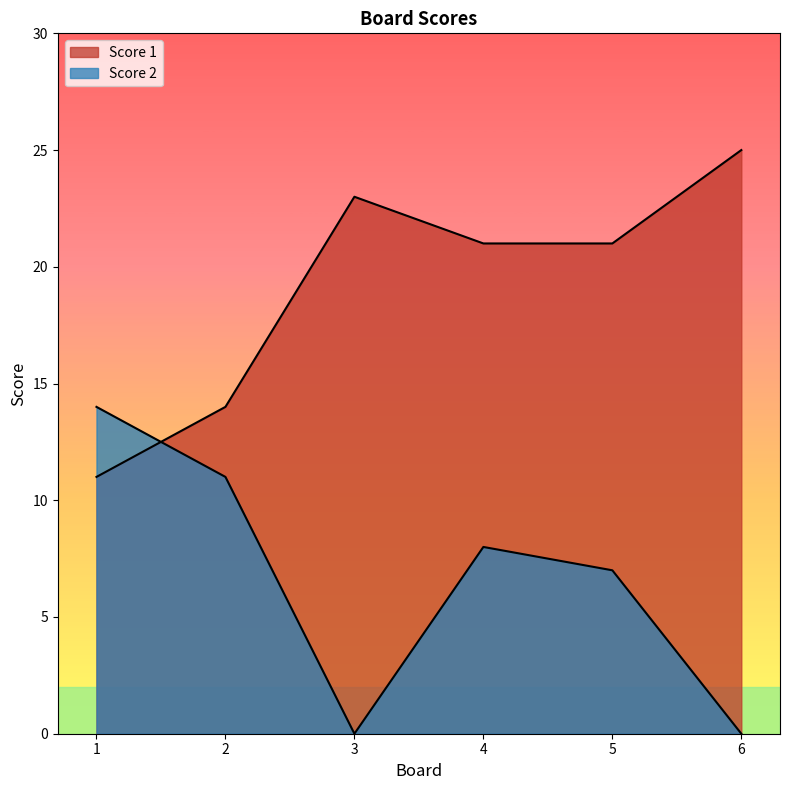

Rank the series by their average value, from lowest to highest.

Score 2, Score 1